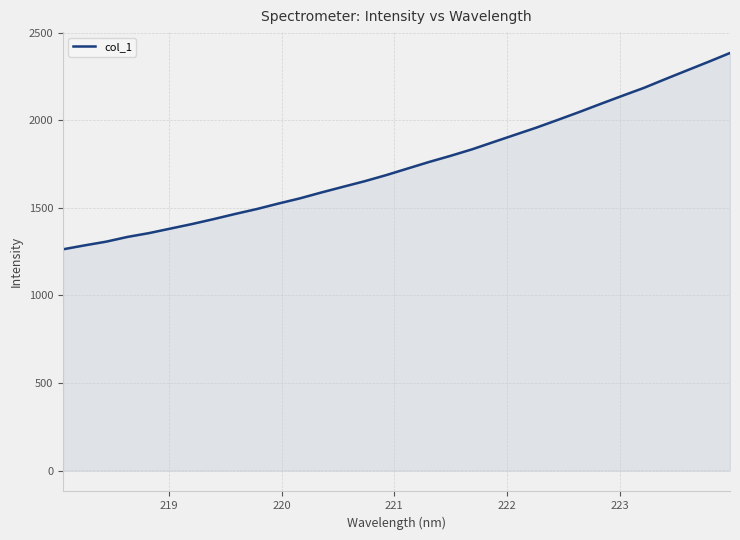

What is the difference between the maximum and minimum values?

1121.0